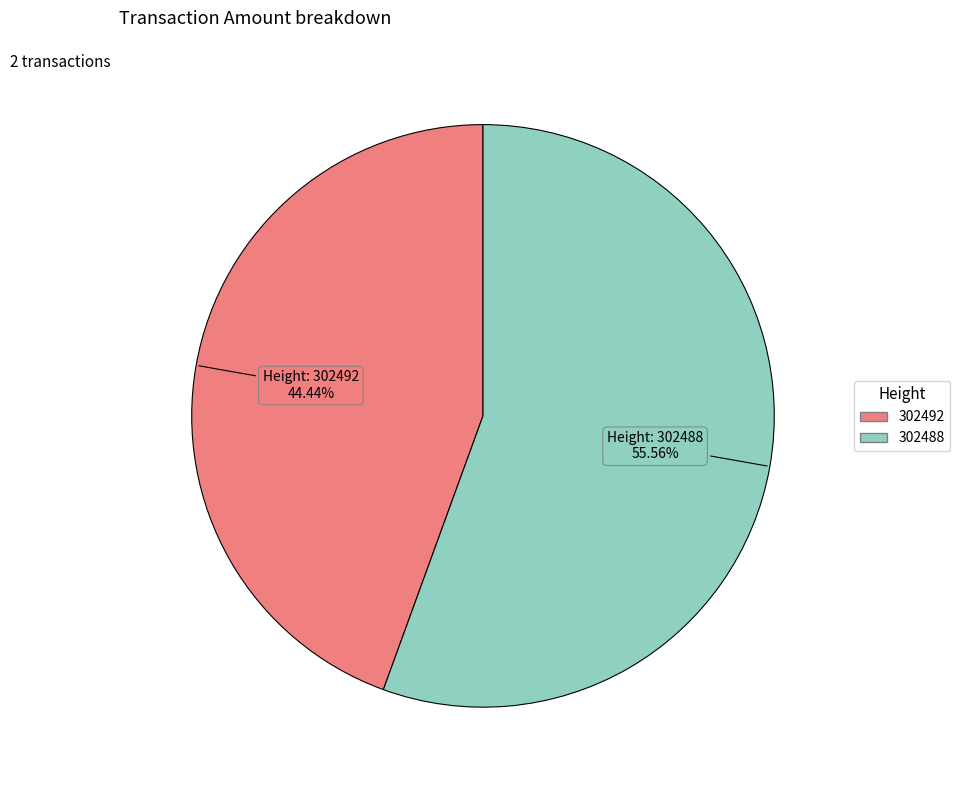

What portion of the pie excludes 302488?

44.4%